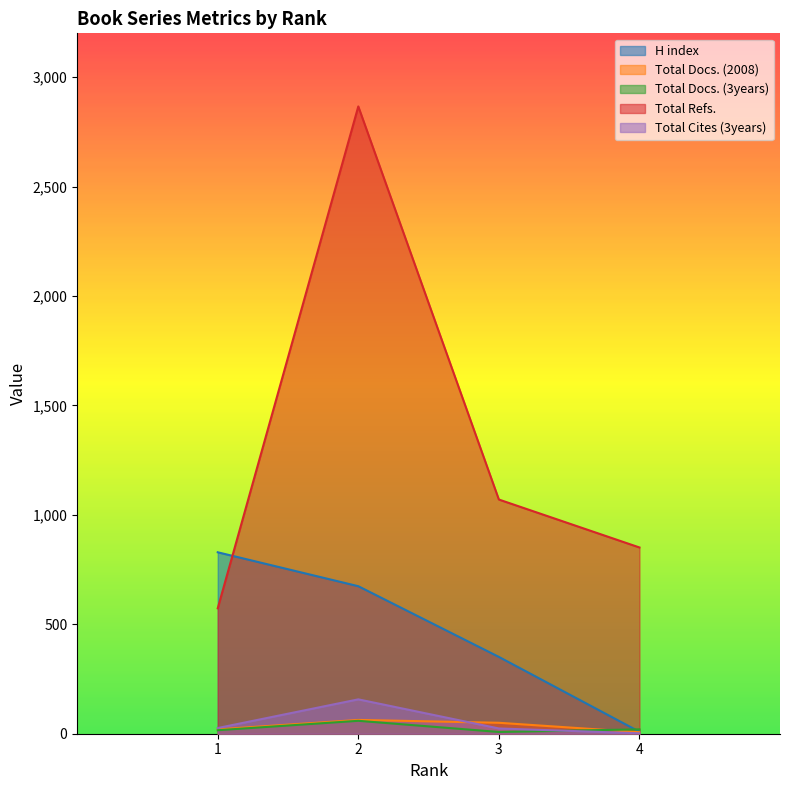

How many distinct data groups are displayed?

5